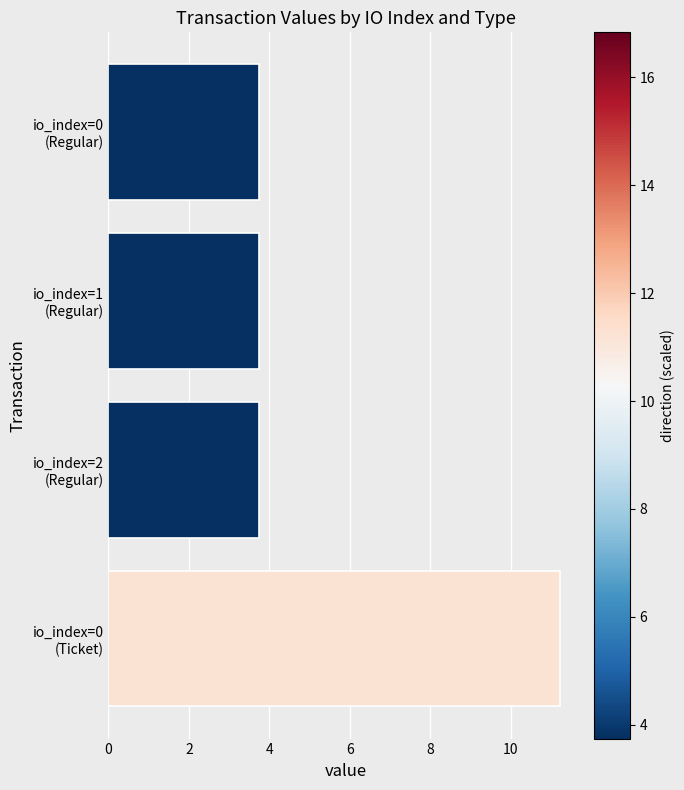

What is the smallest value displayed?

3.7